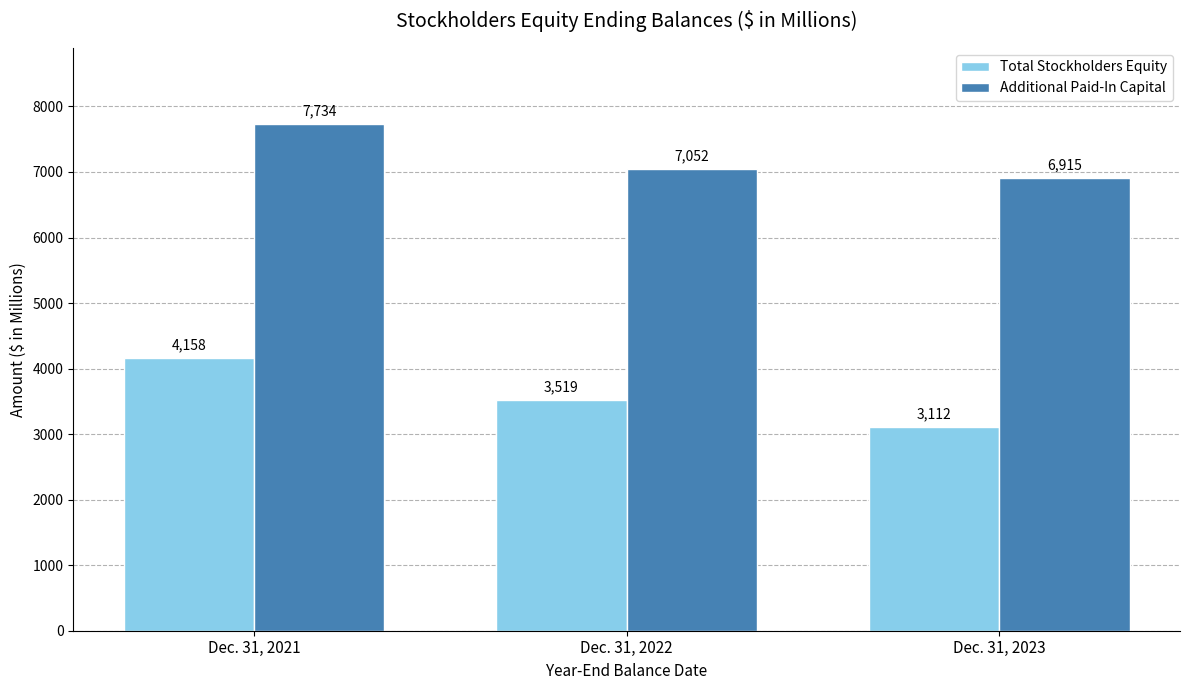

What is the total value across all series at Dec. 31, 2022?

10571